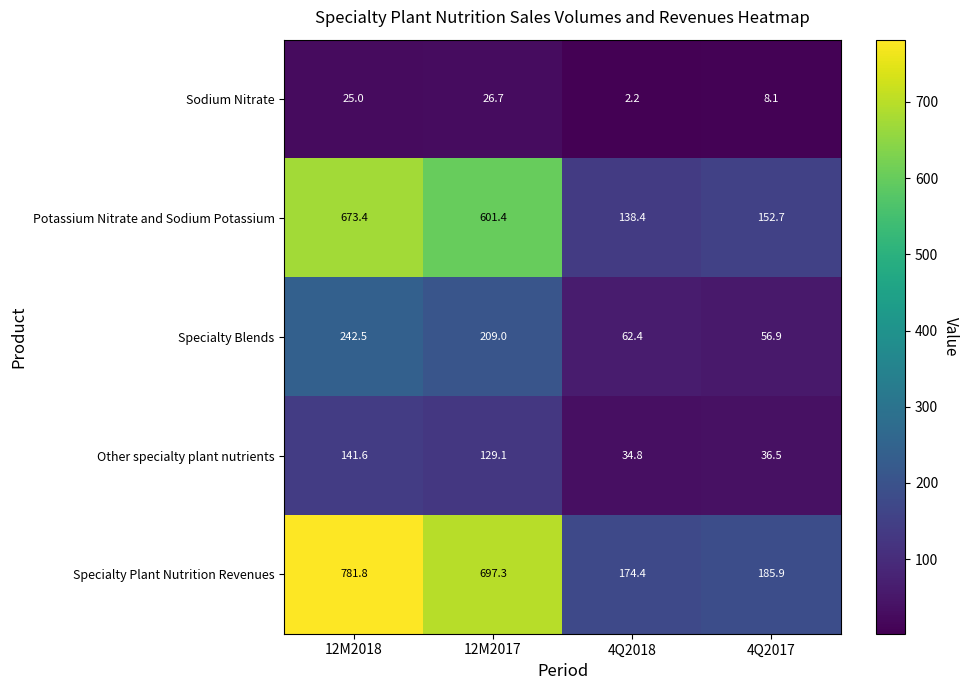

What is the smallest value displayed?

2.2